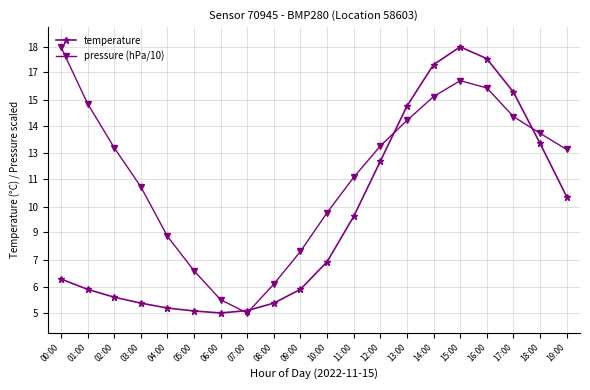

What position from the right is 12:00?

8